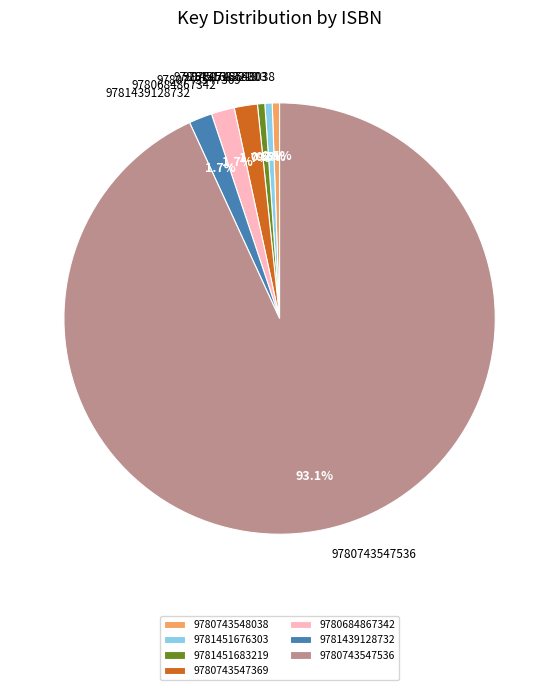

Does 9780743547536 represent more than half of the total?

Yes